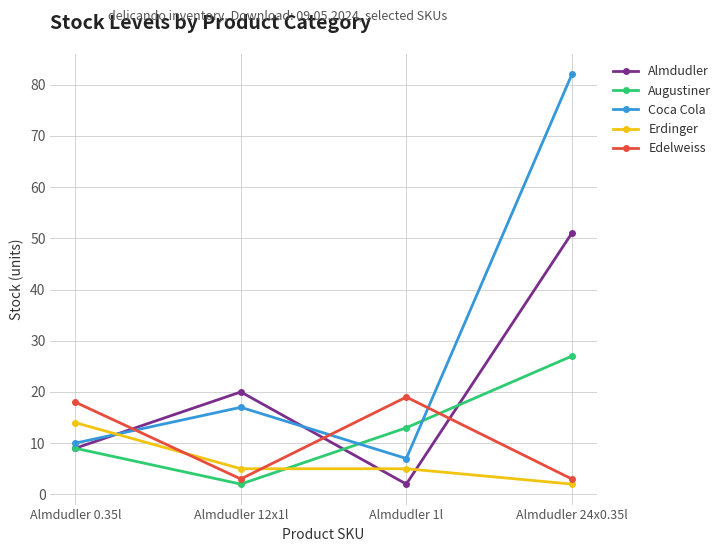

True or false: Augustiner has more than 1 points higher than both neighbors.

False